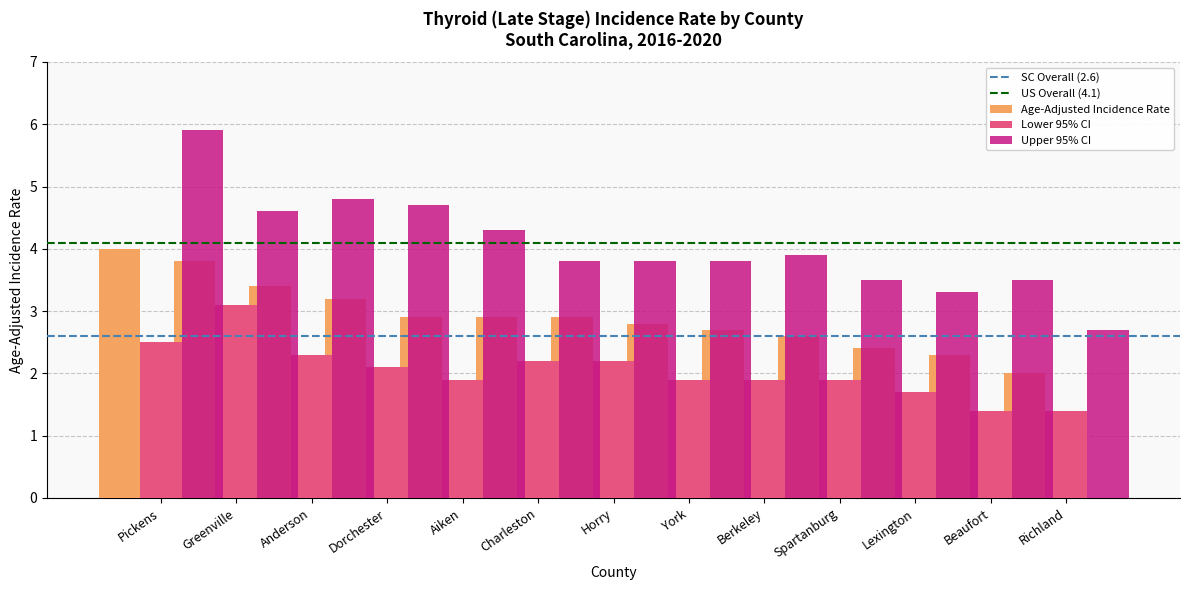

What is the label of the 2nd bar from the right?

Beaufort